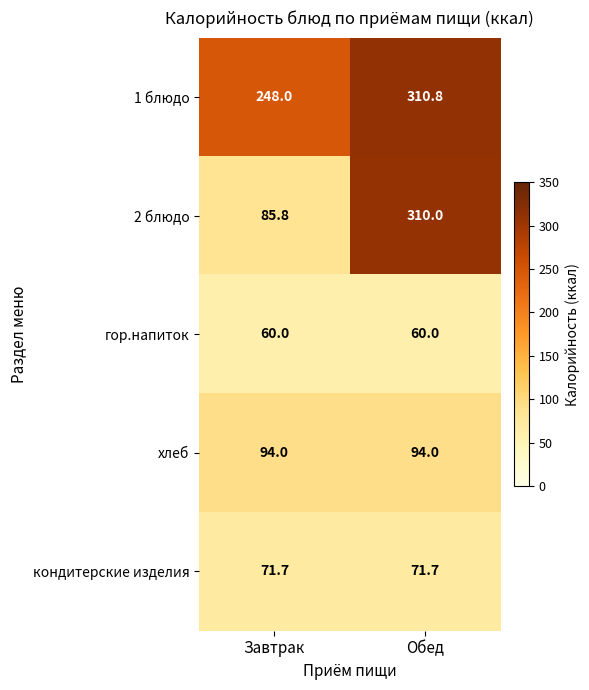

True or false: 1 блюдо has a value of 110.8 at Завтрак.

False